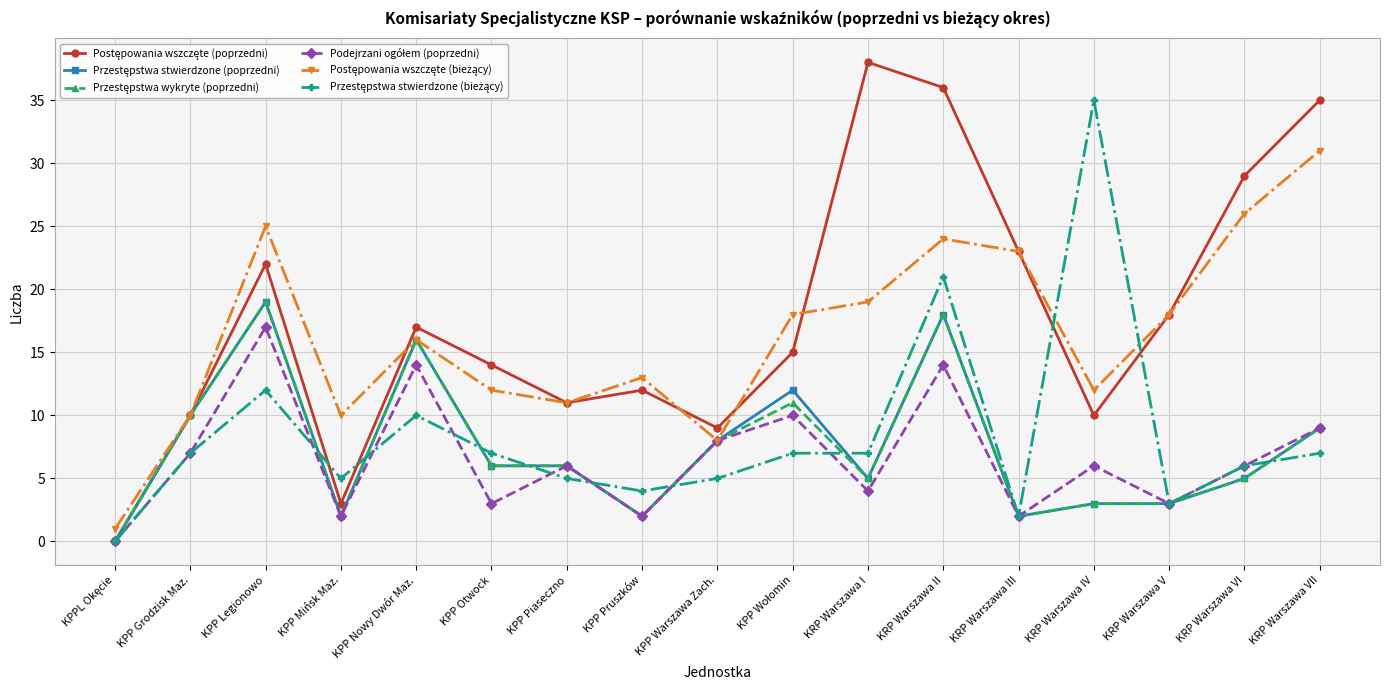

At which category does the chart reach its peak across all series?

KRP Warszawa I